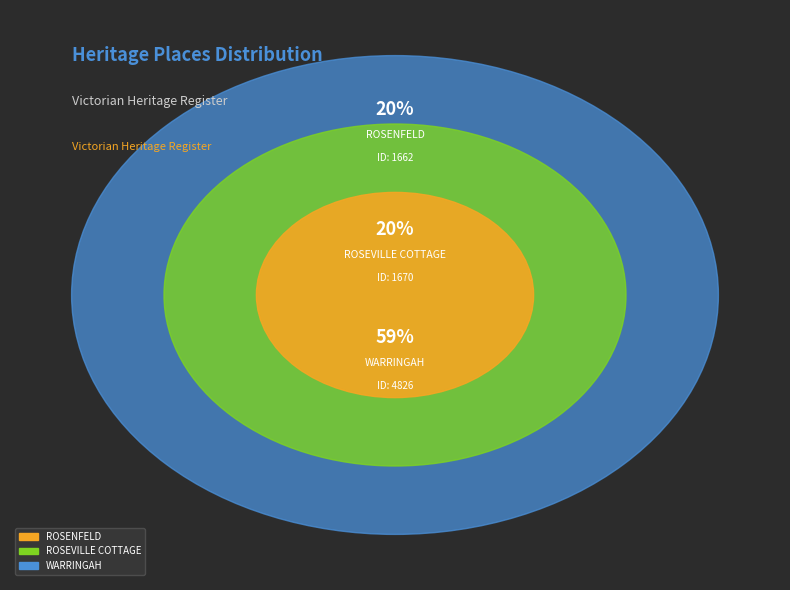

Rank the categories by value from lowest to highest.

ROSENFELD, ROSEVILLE COTTAGE, WARRINGAH